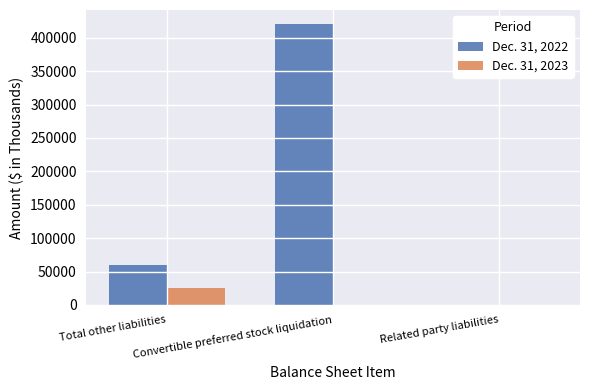

What is the greatest value displayed?

420472